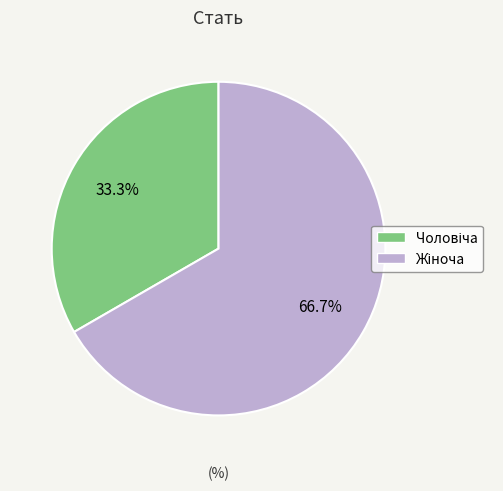

Is there a majority slice in this chart?

Yes